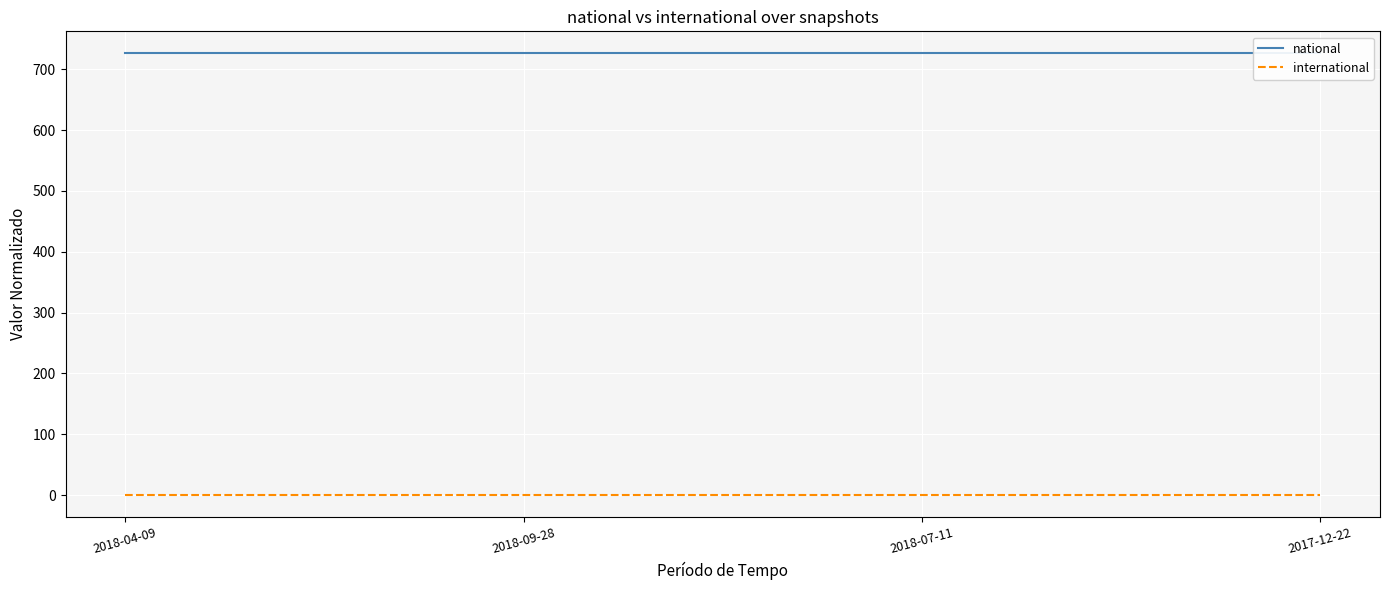

The national series shows 340 at 2018-04-09. True or false?

False